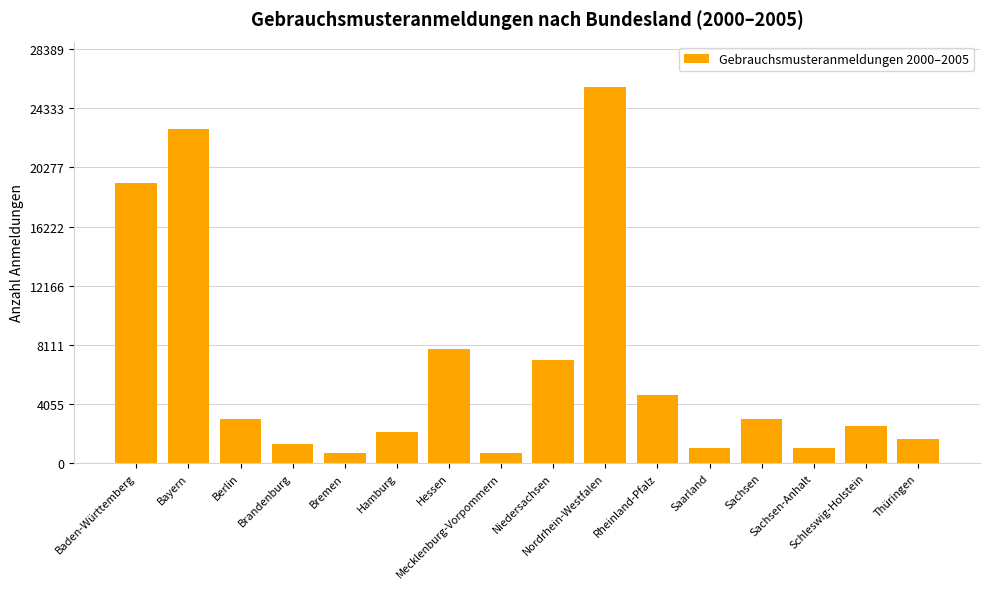

What is the label of the 2nd bar from the left?

Bayern